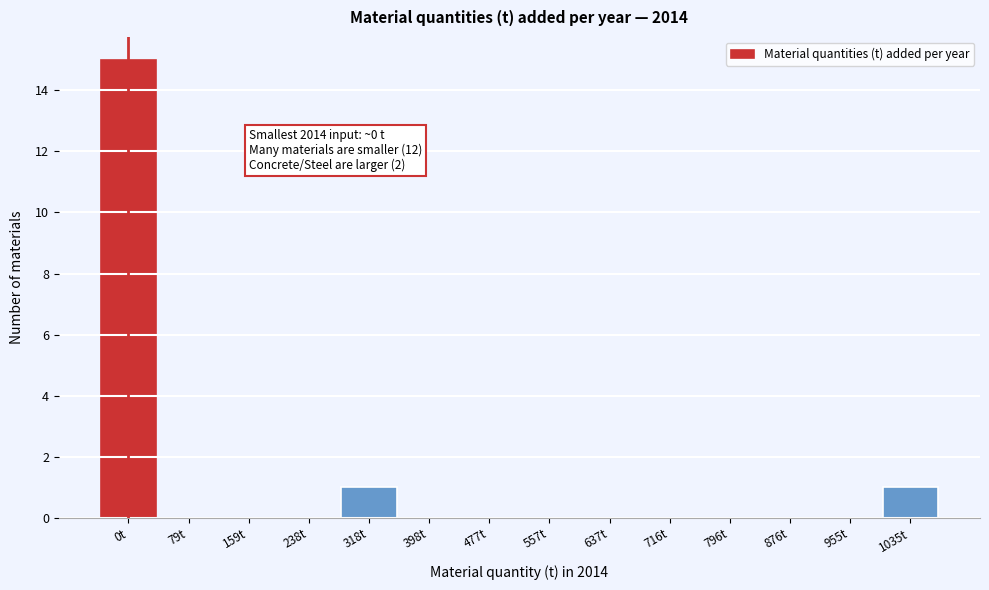

Reading right to left, what are all the values shown in this chart?

1035t=1	955t=0	876t=0	796t=0	716t=0	637t=0	557t=0	477t=0	398t=0	318t=1	238t=0	159t=0	79t=0	0t=15